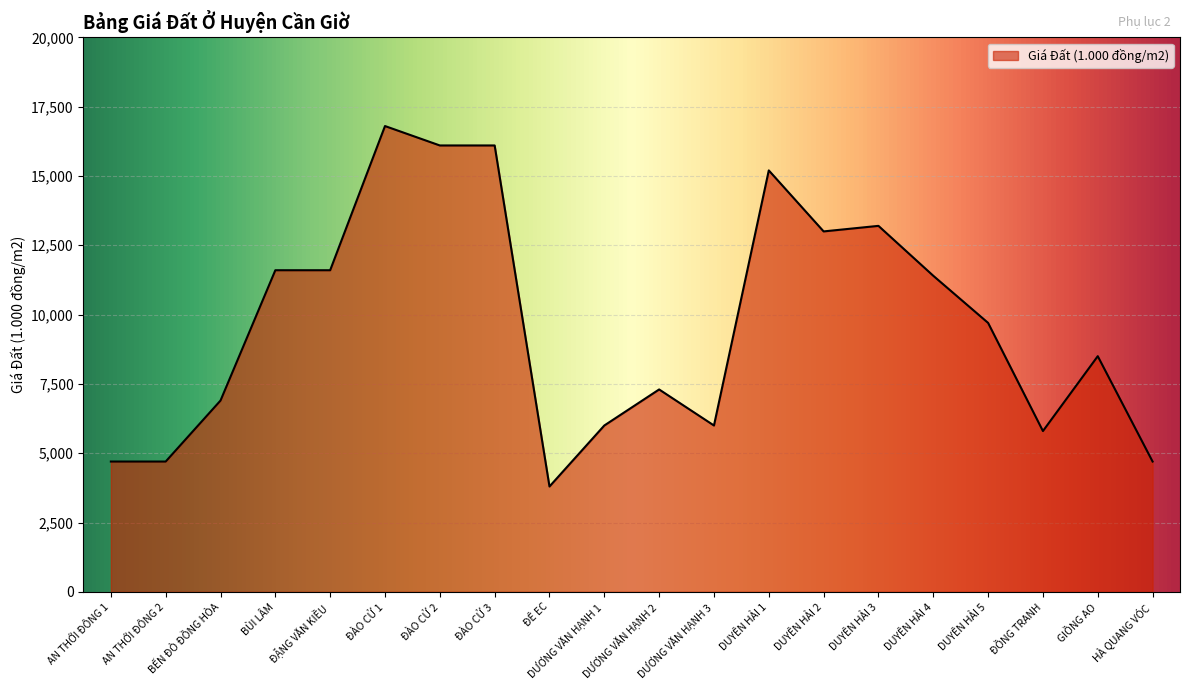

What position from the left is BÙI LÂM?

4